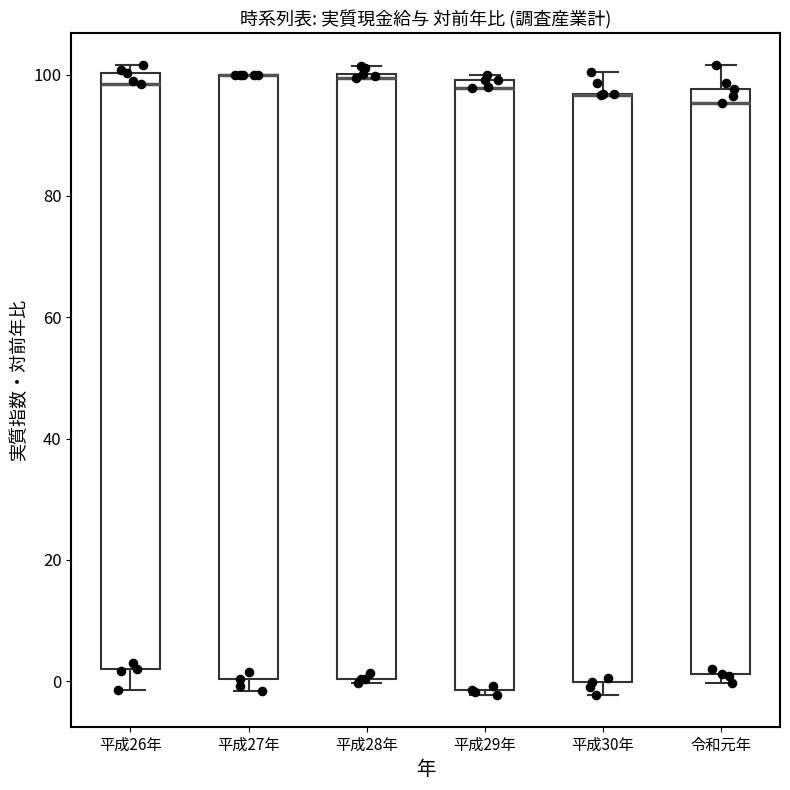

Reading left to right, transcribe this box plot: for each box, give where its median line is, the range the box spans, and where its two whiskers end, as read against the y-axis. The values are not printed on the chart, so give them approximately, as read against the axis.

平成26年: median 98, box 2 to 100, whiskers -2 to 102
平成27年: median 100 (drawn on the box's upper edge), box 0 to 100, whiskers -2 to 100
平成28年: median 100, box 0 to 100, whiskers 0 (just below the box's lower edge) to 102
平成29年: median 98, box -2 to 100, whiskers -2 (just below the box's lower edge) to 100 (just above the box's upper edge)
平成30年: median 96 (drawn on the box's upper edge), box 0 to 96, whiskers -2 to 100
令和元年: median 96, box 2 to 98, whiskers 0 to 102